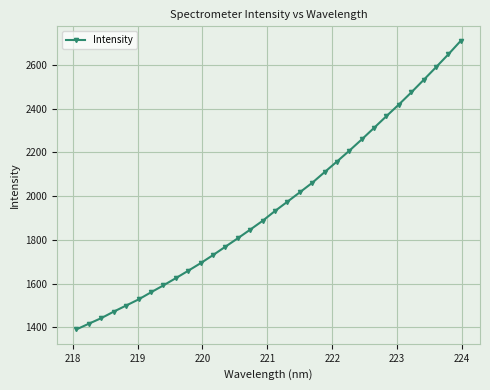

What is the difference between the maximum and minimum values?

1320.4